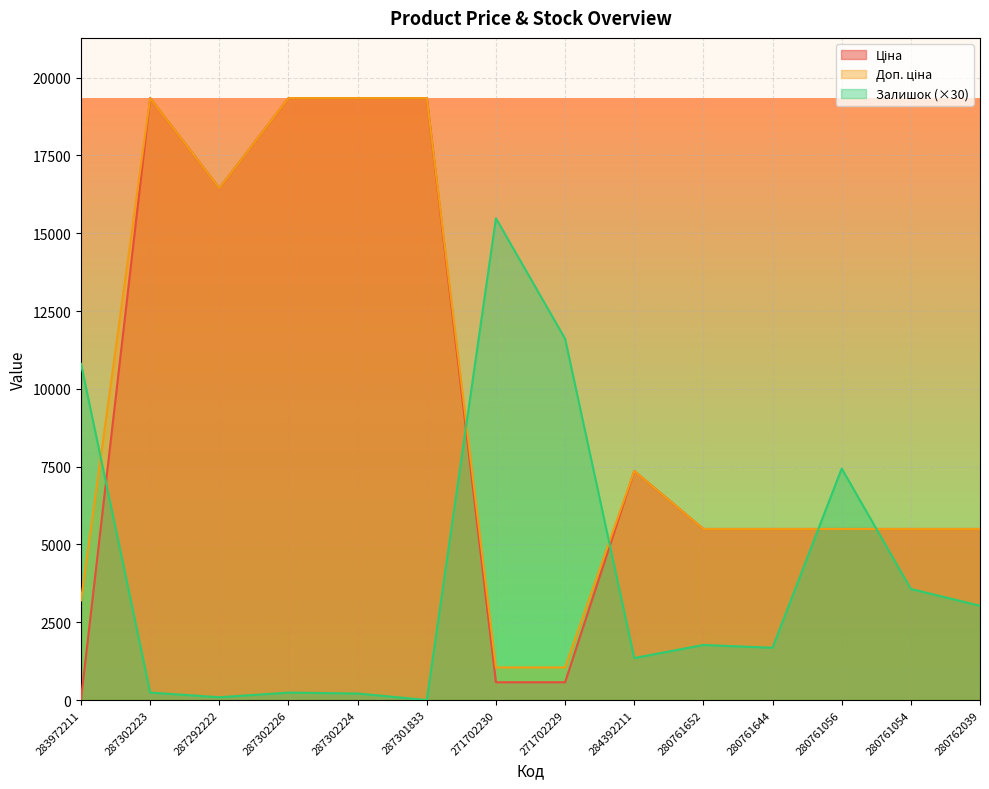

Reading right to left, what are all the values shown in this chart?

Ціна: 280762039=5497.3	280761054=5497.3	280761056=5497.3	280761644=5497.3	280761652=5497.3	284392211=7360.2	271702229=571.6	271702230=571.6	287301833=19343.1	287302224=19343.1	287302226=19343.1	287292222=16448.2	287302223=19343.1	283972211=32.0
Доп. ціна: 280762039=5497.3	280761054=5497.3	280761056=5497.3	280761644=5497.3	280761652=5497.3	284392211=7360.2	271702229=1048.0	271702230=1048.0	287301833=19343.1	287302224=19343.1	287302226=19343.1	287292222=16448.2	287302223=19343.1	283972211=3205.0
Залишок: 280762039=3030.0	280761054=3570.0	280761056=7440.0	280761644=1680.0	280761652=1770.0	284392211=1350.0	271702229=11610.0	271702230=15480.0	287301833=0.0	287302224=210.0	287302226=240.0	287292222=90.0	287302223=240.0	283972211=10800.0